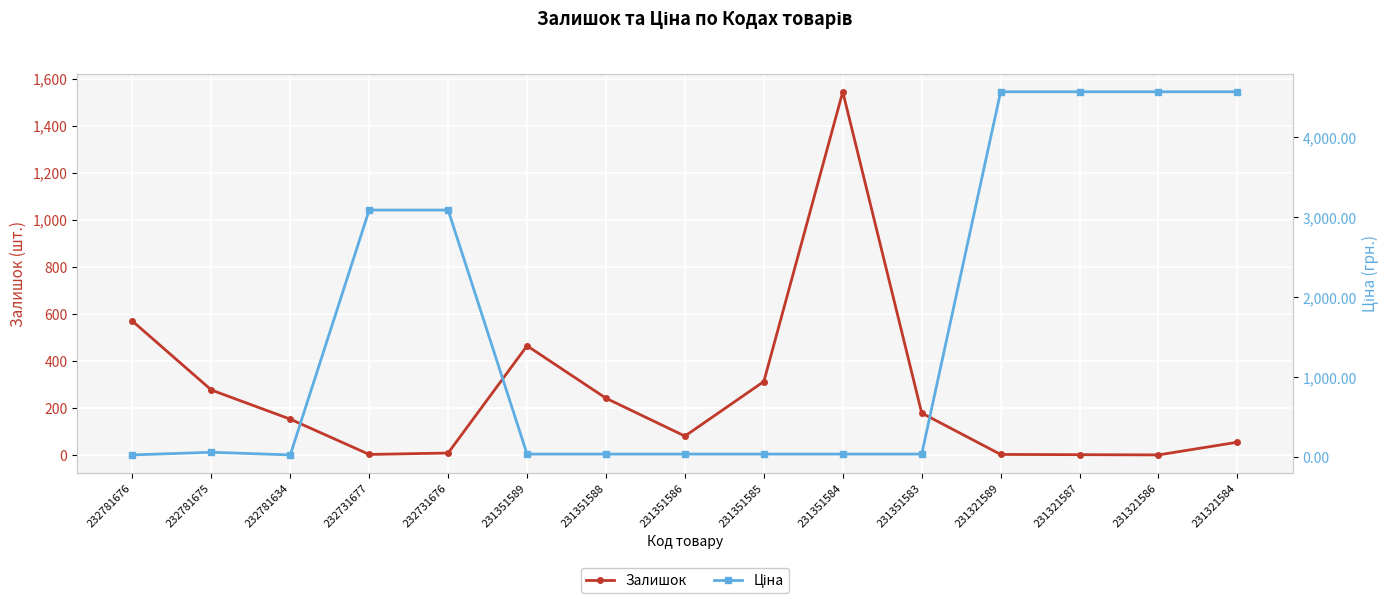

How many data points in Ціна are less than 37?

2